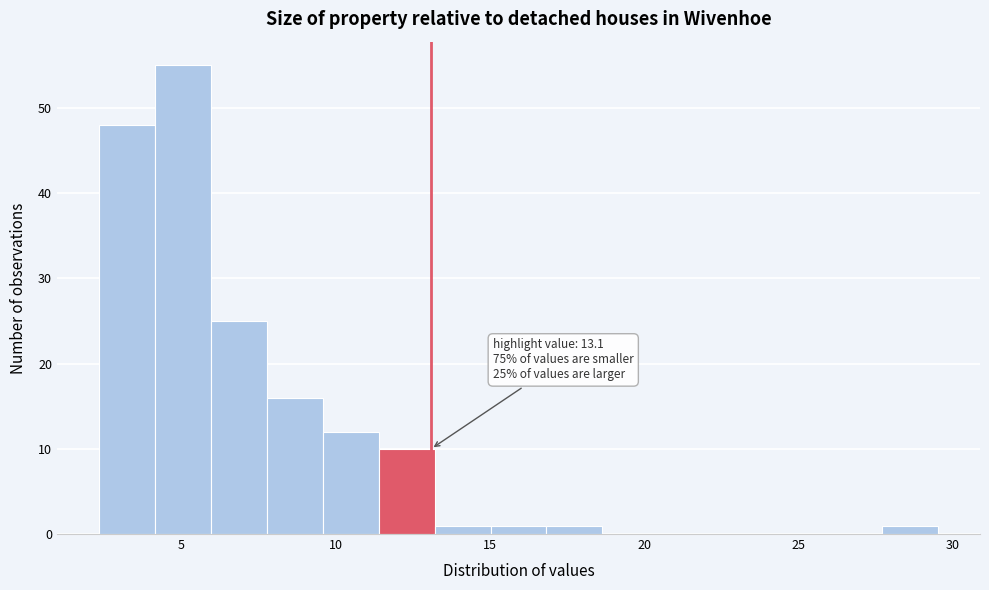

Around what value on the x-axis is the tallest bar? Give the approximate position of its centre, as read against the axis.

5.0